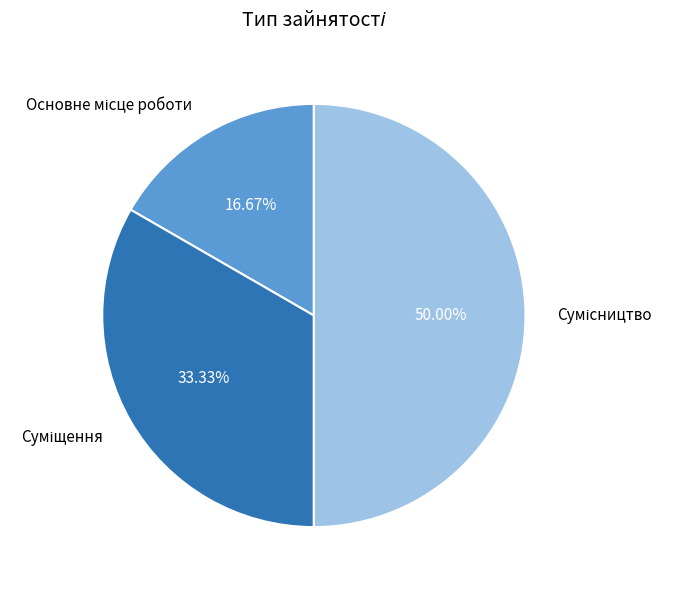

True or false: Сумісництво accounts for 50% of the total.

True